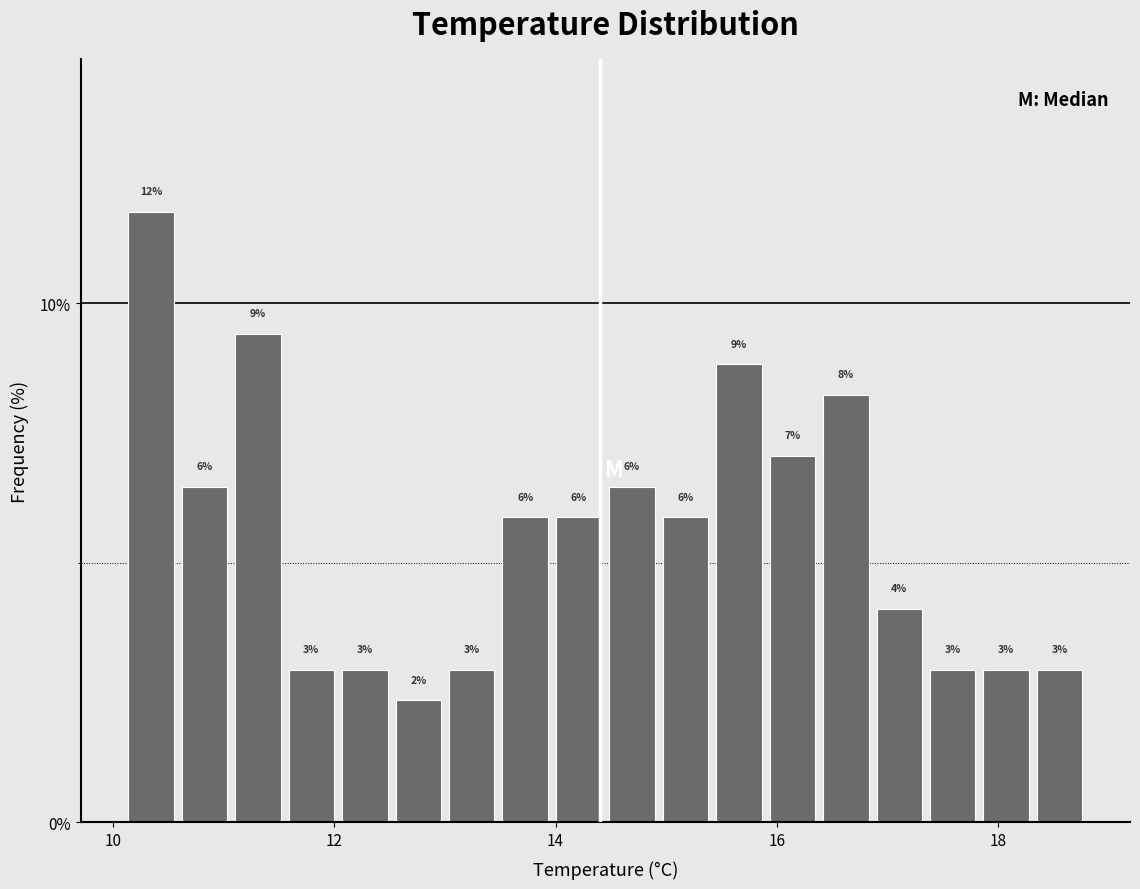

Around what value on the x-axis is the tallest bar? Give the approximate position of its centre, as read against the axis.

10.4